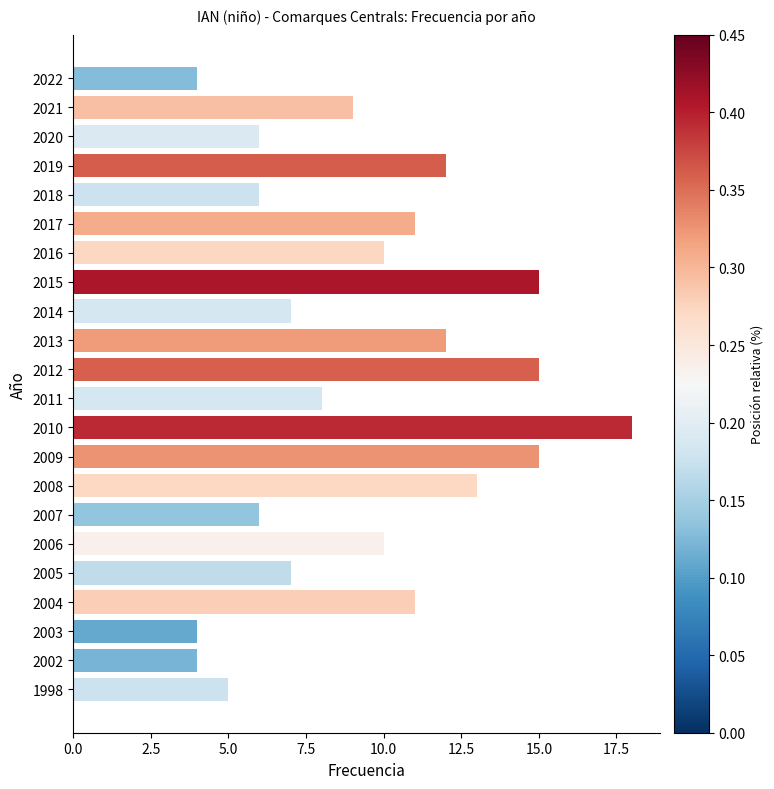

What is the change in value from 2022 to 2020?

+2